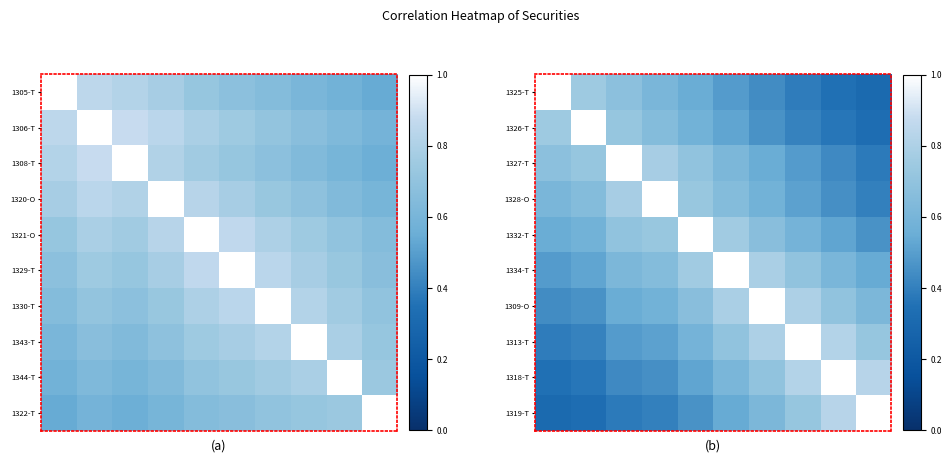

What is the average value of the 1328-O series?

0.6